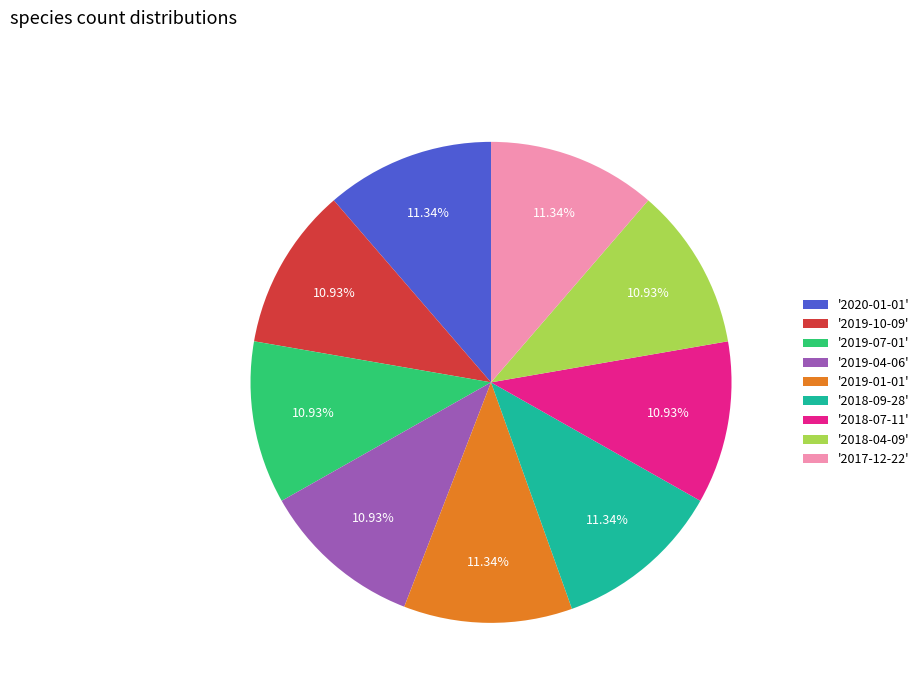

Is '2017-12-22' the majority of the pie?

No